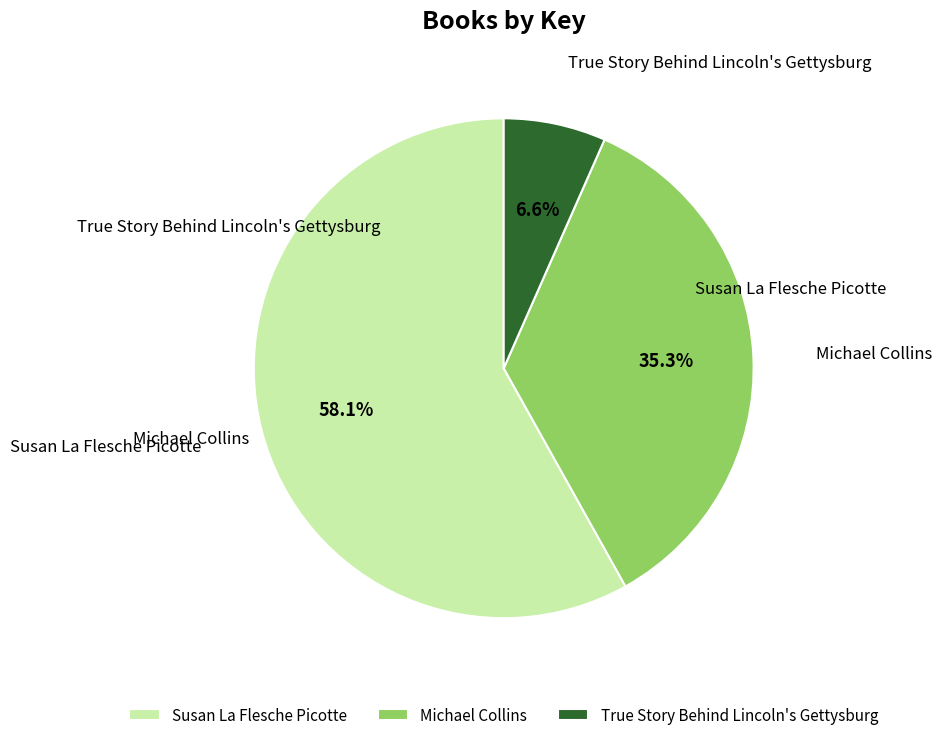

The True Story Behind Lincoln's Gettysburg slice represents 1% of the pie. True or false?

False